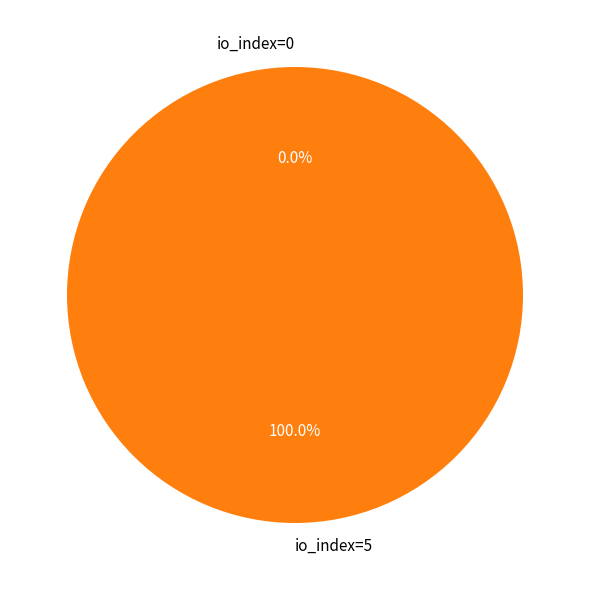

Count the number of slices in the pie.

2